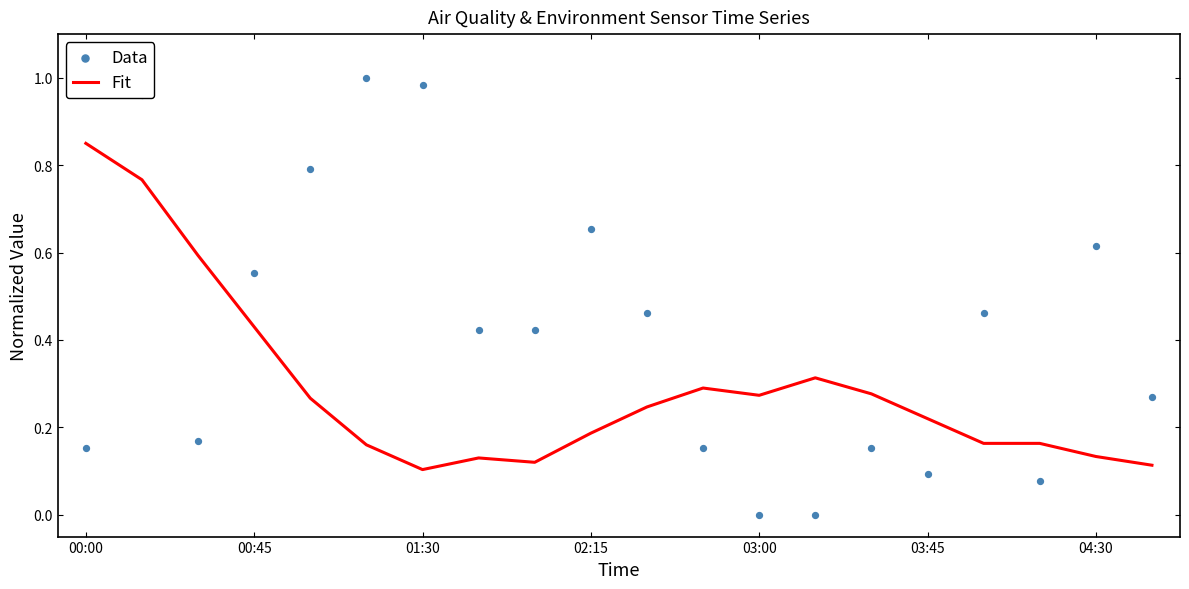

What is the total value across all series at 19?

0.4